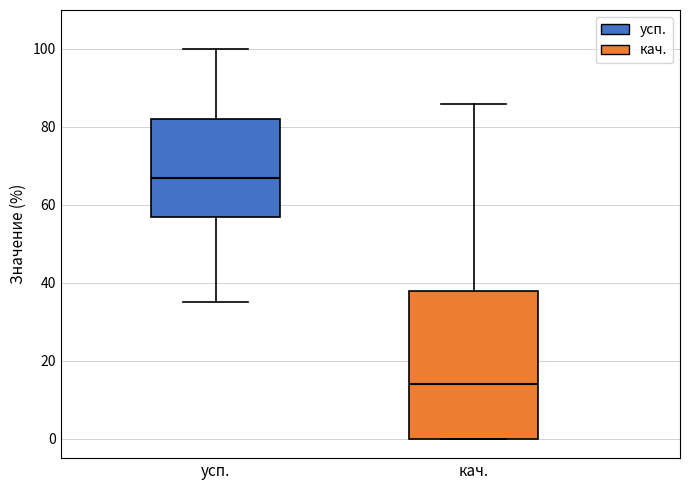

Reading left to right, read every box against the y-axis: the position of its median line, the range the box covers, and the ends of its whiskers. The values are not printed on the chart, so give them approximately, as read against the axis.

усп.: median 68, box 58 to 82, whiskers 36 to 100
кач.: median 14, box 0 to 38, whiskers 0 to 86